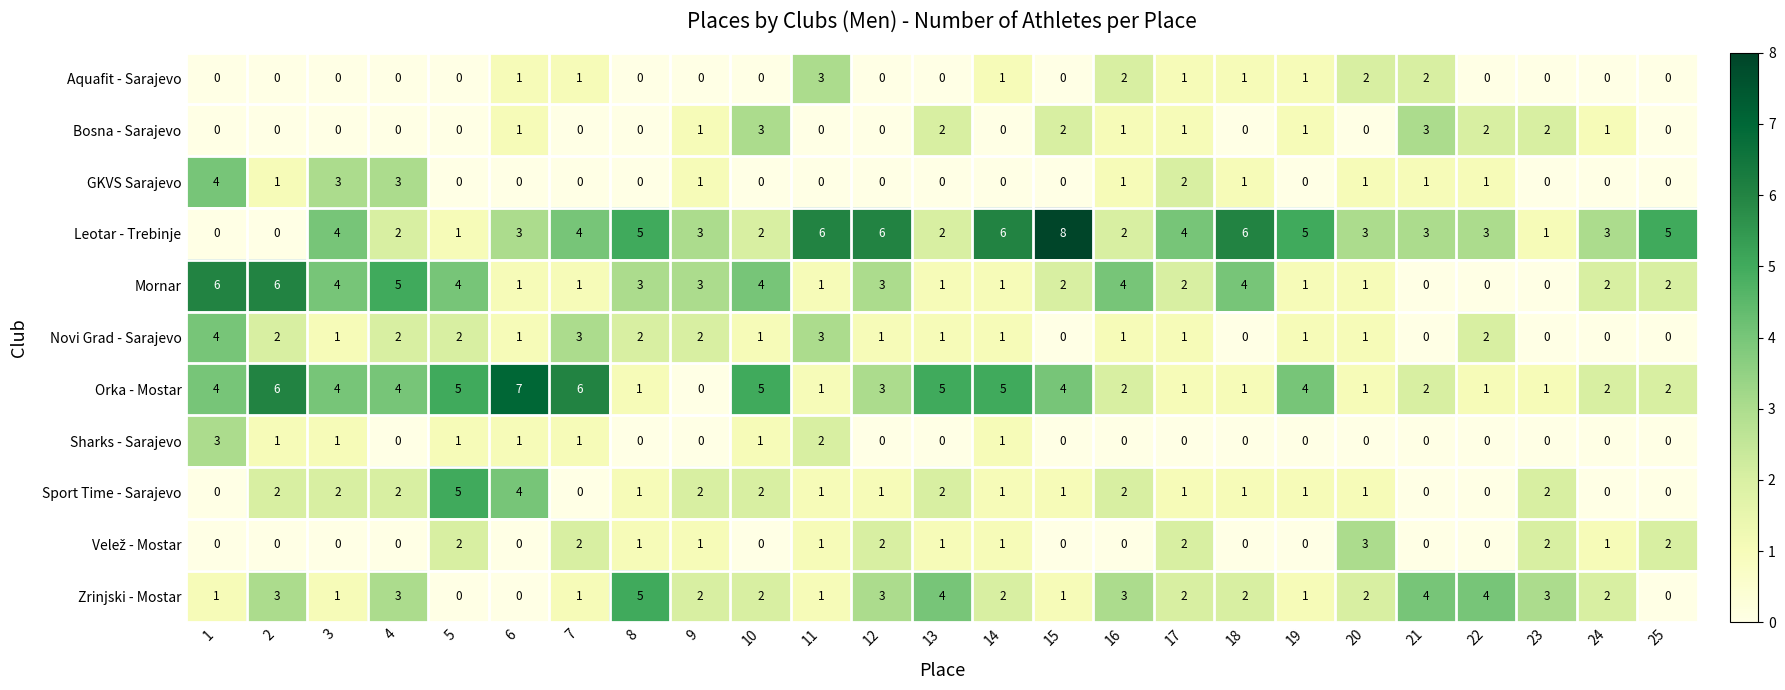

Is the value of Sport Time - Sarajevo at 12 greater than the value of GKVS Sarajevo at 14?

Yes